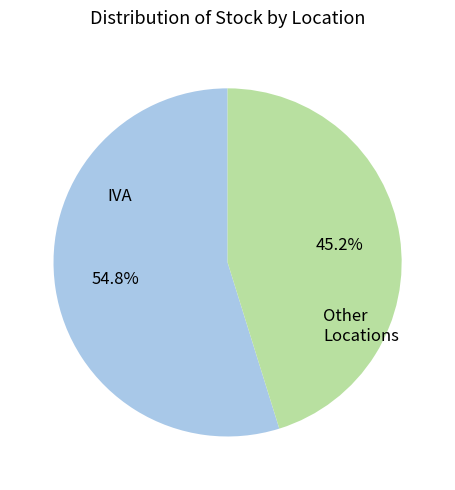

Which has a higher value, IVA or Other Locations?

IVA